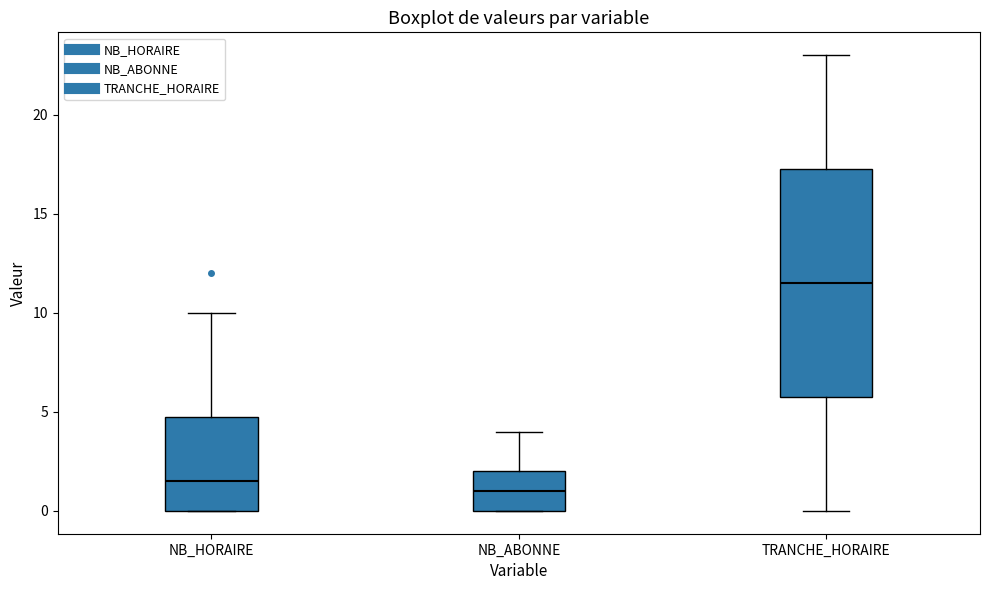

Reading left to right, read every box against the y-axis: the position of its median line, the range the box covers, and the ends of its whiskers. The values are not printed on the chart, so give them approximately, as read against the axis.

NB_HORAIRE: median 1.5, box 0.0 to 5.0, whiskers 0.0 to 10.0
NB_ABONNE: median 1.0, box 0.0 to 2.0, whiskers 0.0 to 4.0
TRANCHE_HORAIRE: median 11.5, box 6.0 to 17.5, whiskers 0.0 to 23.0